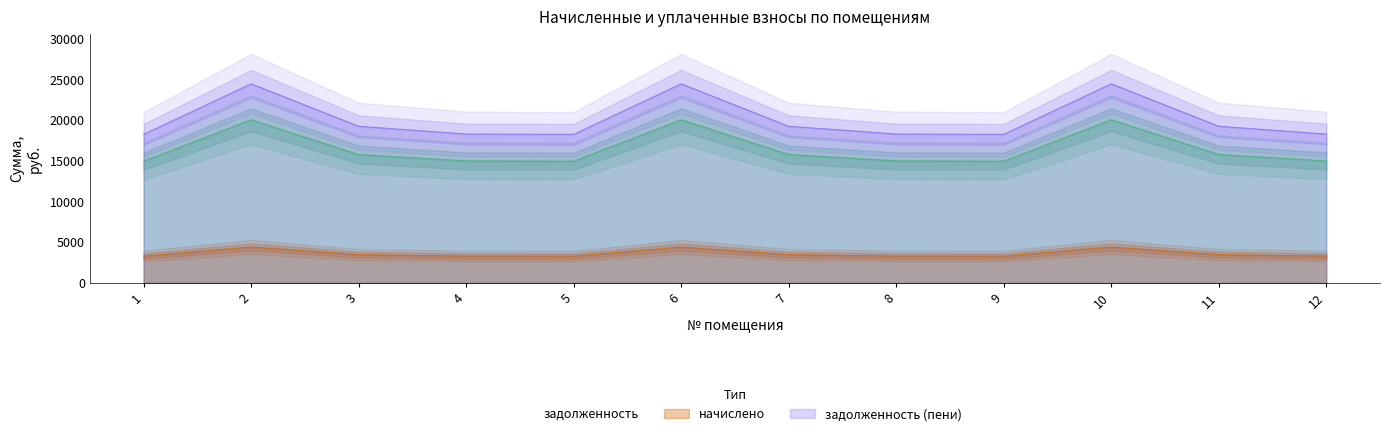

True or false: задолженность and задолженность (пени) cross at least once.

False